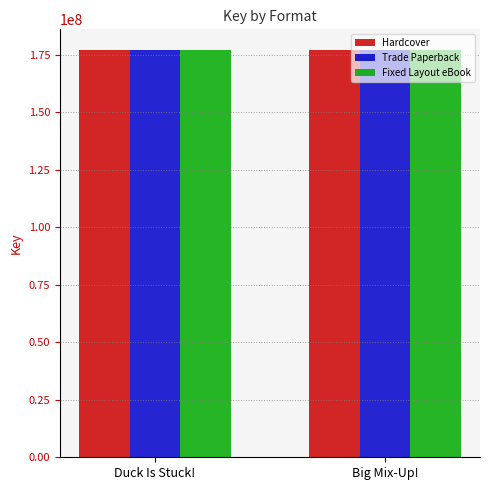

What is the total value across all series at Big Mix-Up!?

531725214